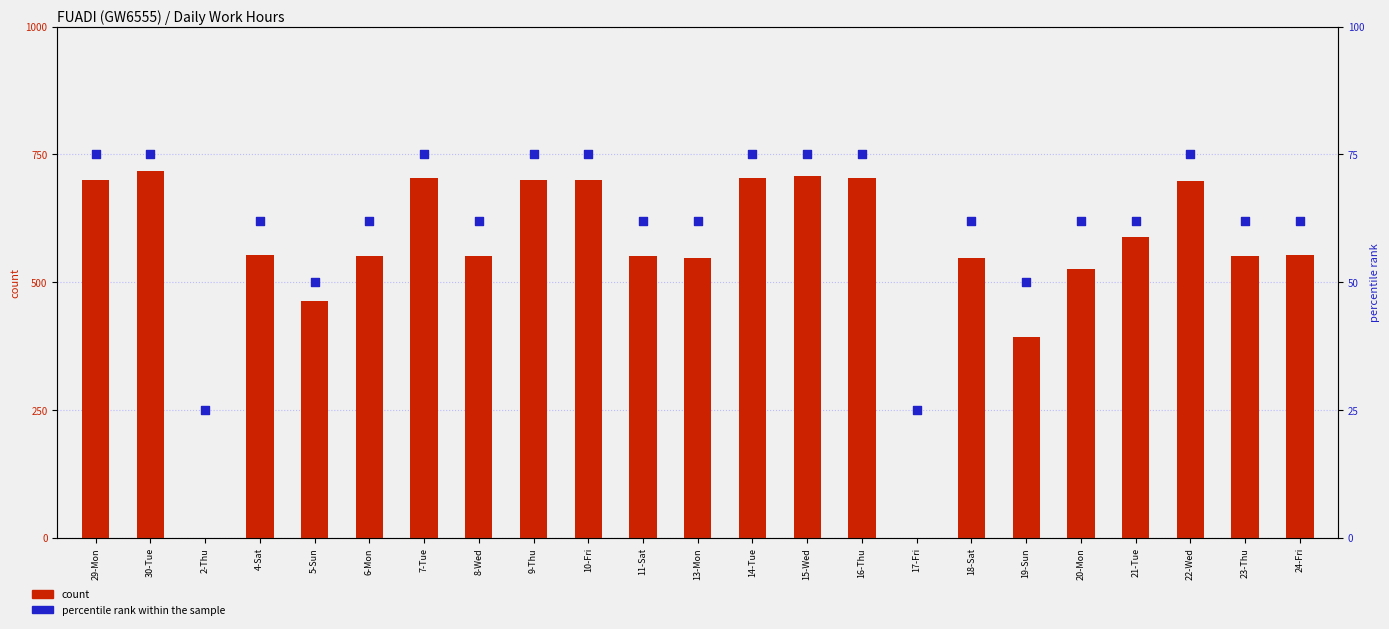

Which series reaches the minimum Y coordinate?

count